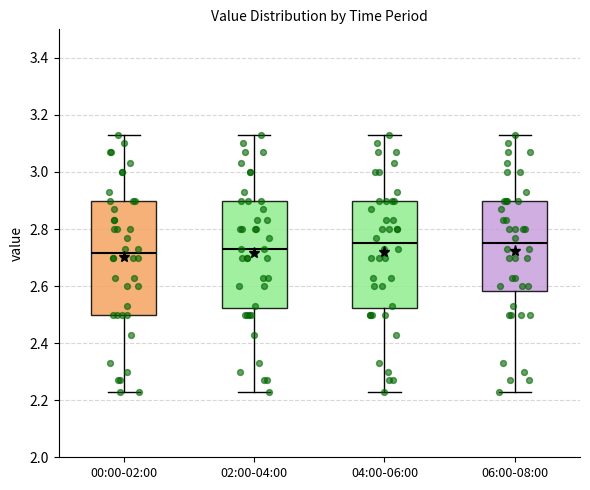

Reading left to right, read every box against the y-axis: the position of its median line, the range the box covers, and the ends of its whiskers. The values are not printed on the chart, so give them approximately, as read against the axis.

00:00-02:00: median 2.72, box 2.50 to 2.90, whiskers 2.24 to 3.14
02:00-04:00: median 2.74, box 2.52 to 2.90, whiskers 2.24 to 3.14
04:00-06:00: median 2.76, box 2.52 to 2.90, whiskers 2.24 to 3.14
06:00-08:00: median 2.76, box 2.58 to 2.90, whiskers 2.24 to 3.14